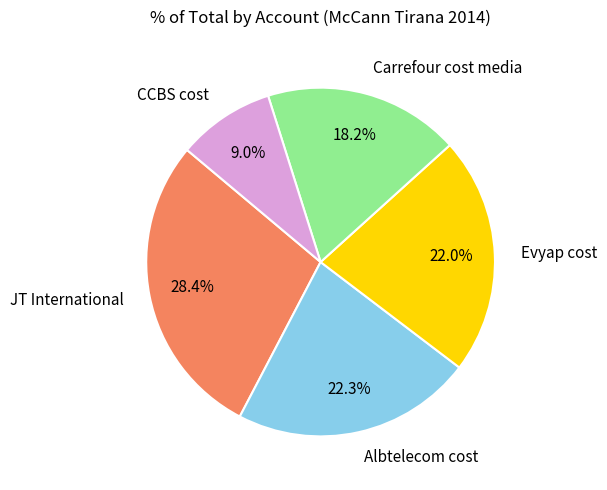

Between Albtelecom cost and CCBS cost, which is larger?

Albtelecom cost